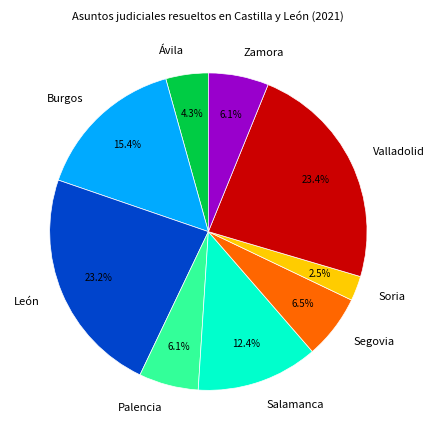

What is the smallest slice in the pie chart?

Soria